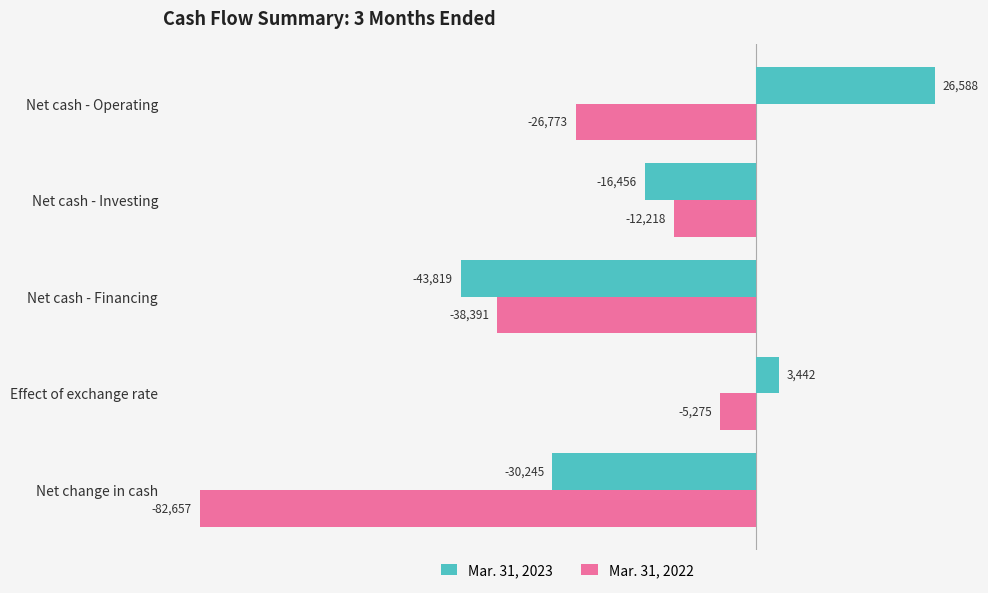

At which label is Mar. 31, 2022 closest to -43966?

Net cash - Financing